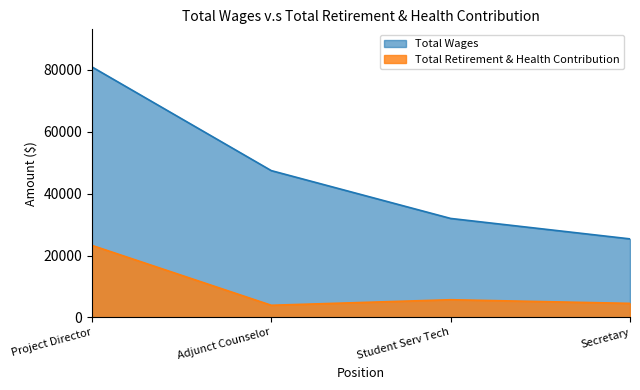

At which label does Total Wages reach its peak?

Project Director